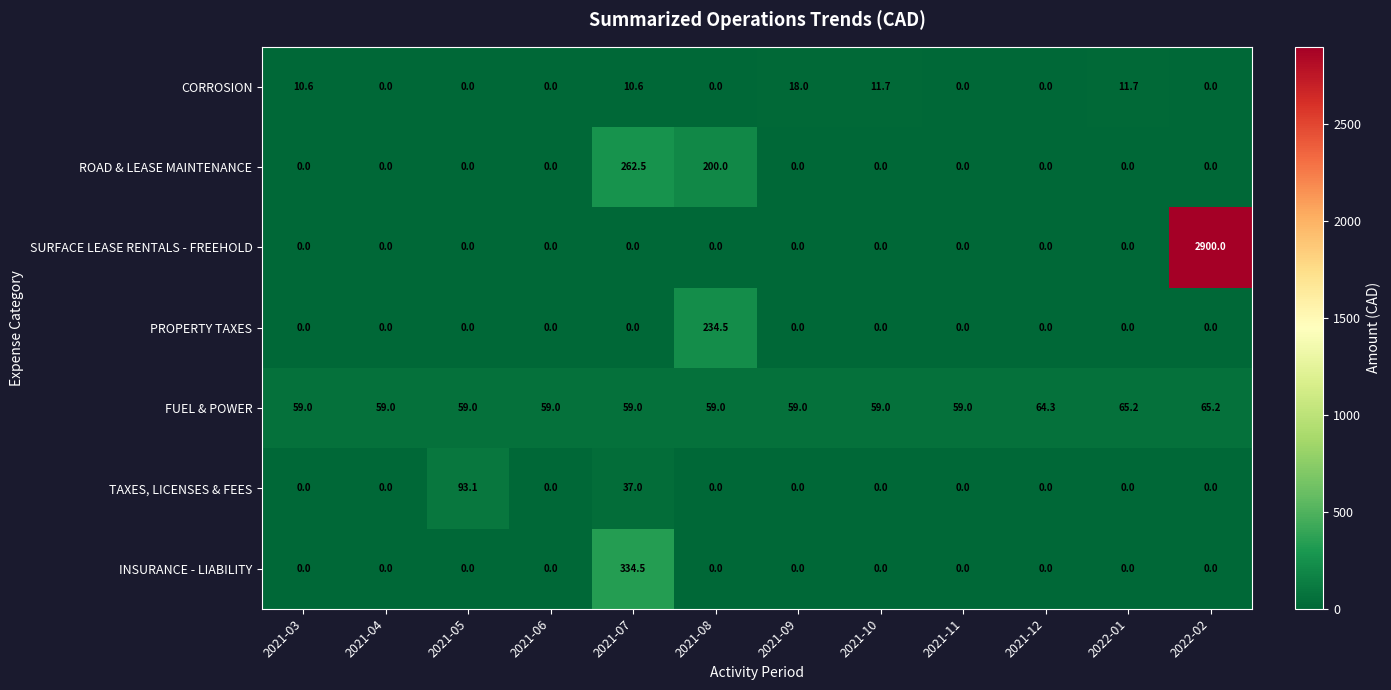

How many data points in PROPERTY TAXES are above 0?

1